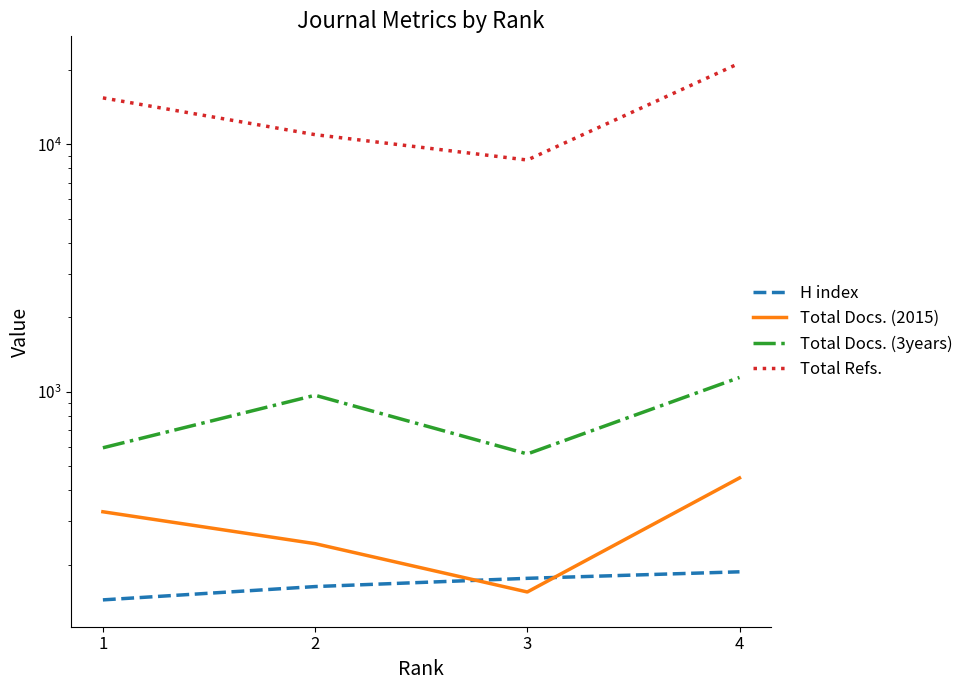

Where is Total Docs. (3years) nearest to the value 850?

2